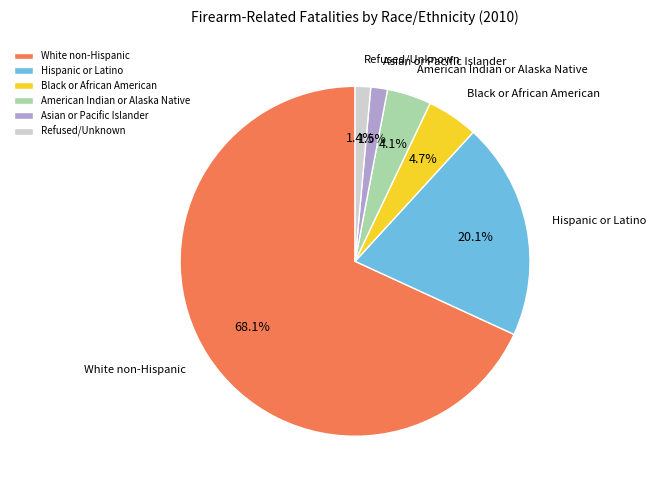

Count the number of slices in the pie.

6